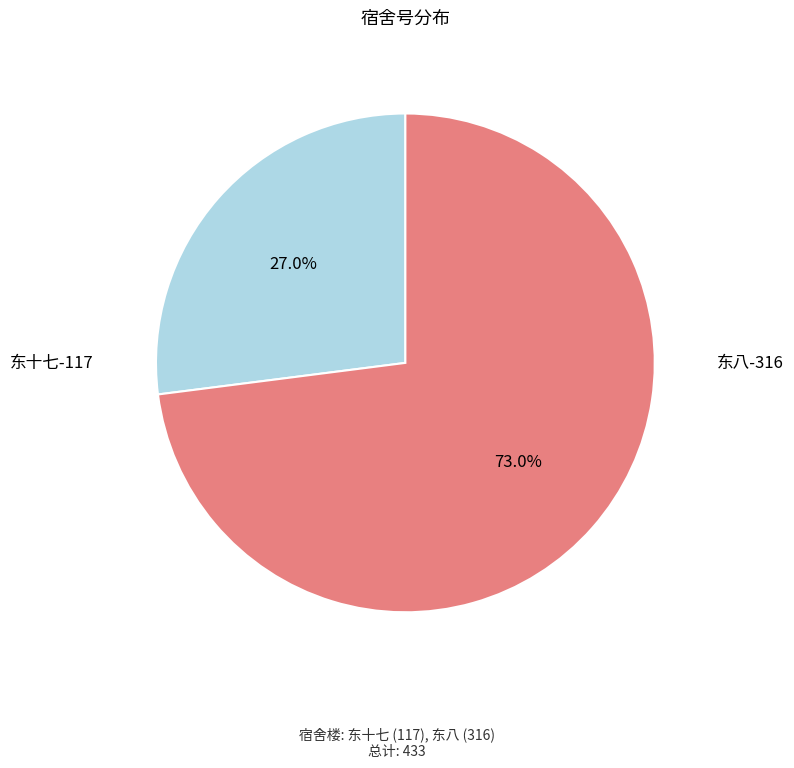

How many segments does this pie chart have?

2